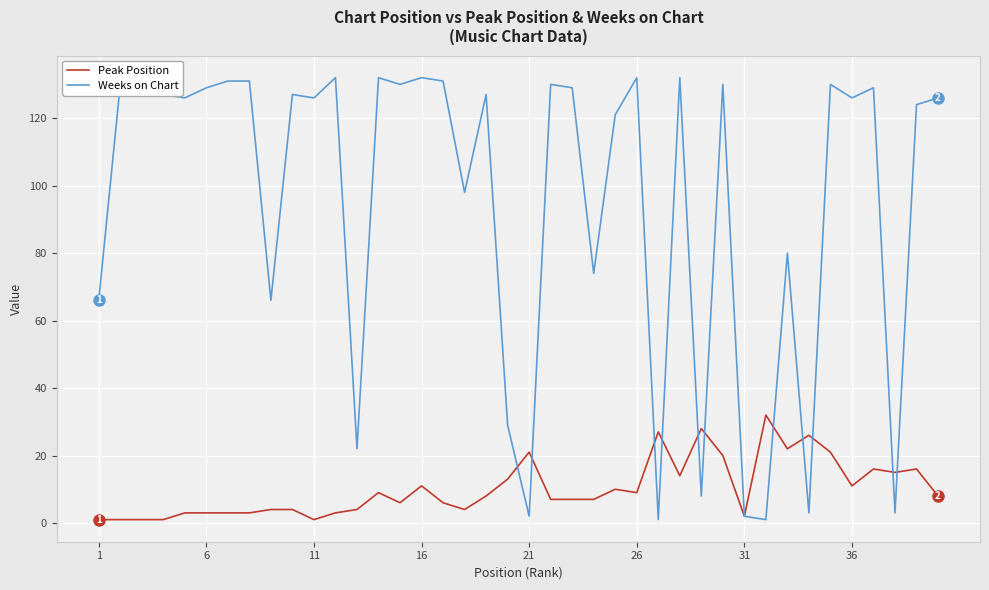

How many interior local peaks does the Weeks on Chart series have?

13